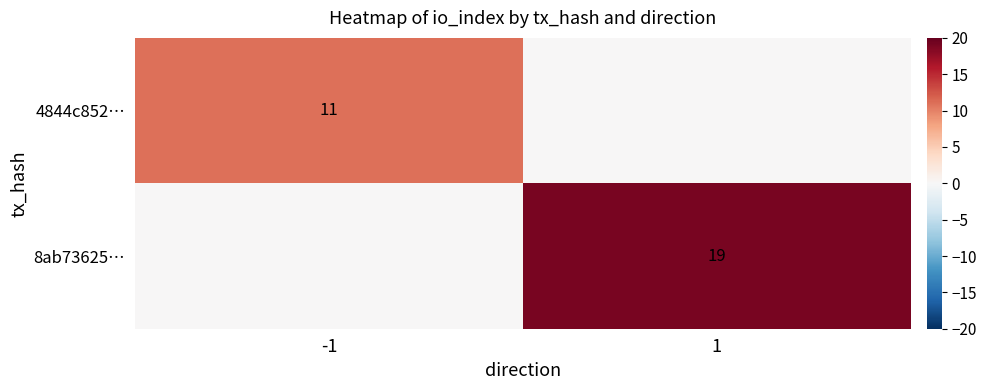

Is it true that 8ab73625… equals 8 at 1?

False